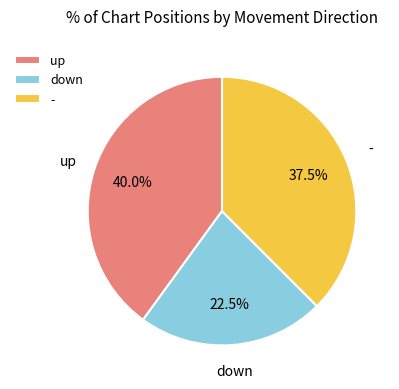

What portion of the pie excludes -?

62.5%